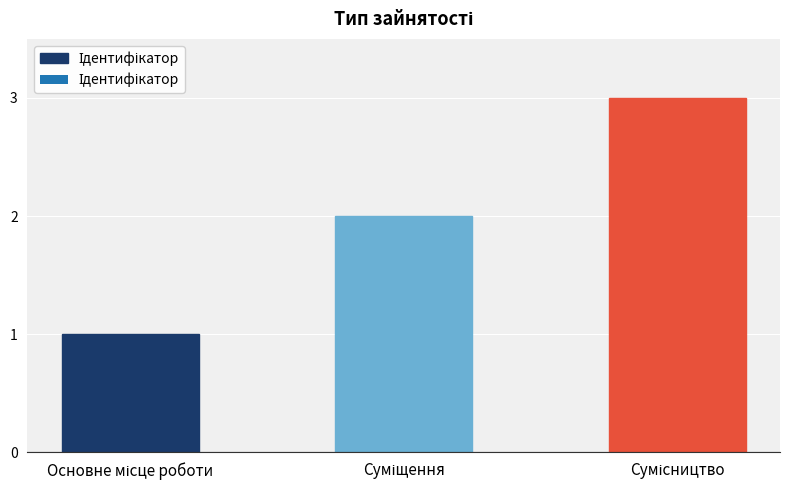

Count the values in the range 1 to 3.

3